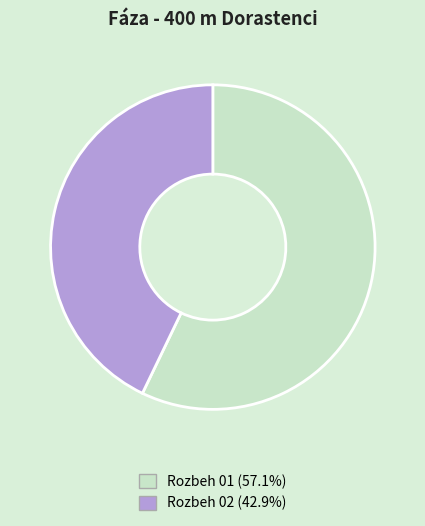

Which slice is the smallest?

Rozbeh 02